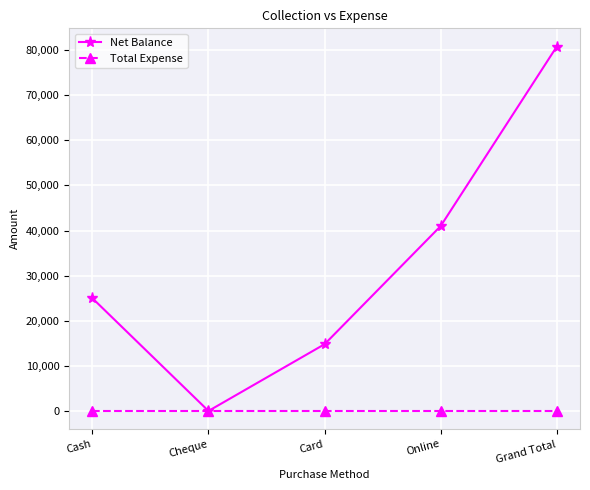

At which category does the chart reach its peak across all series?

Grand Total